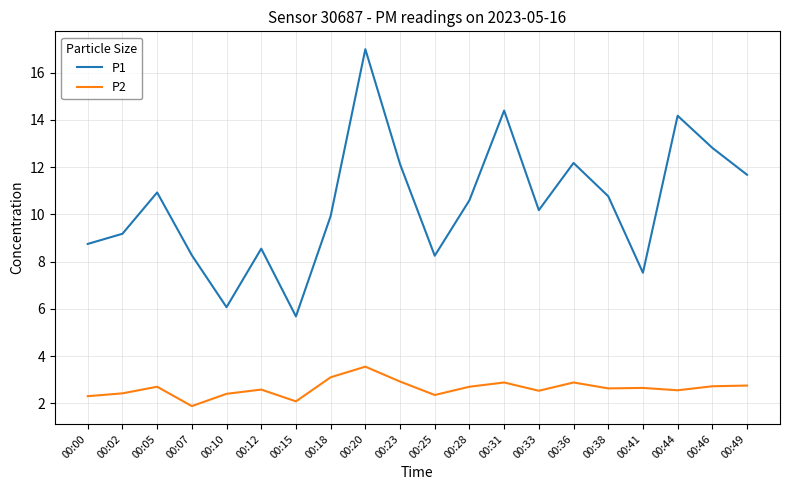

List the series in order of their peak value, highest first.

P1, P2